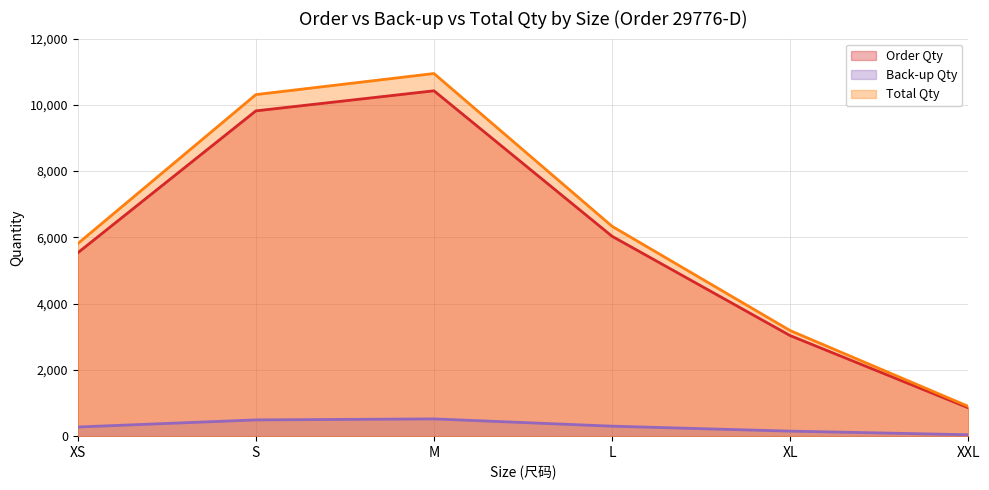

What is the label of the 5th point from the right?

S